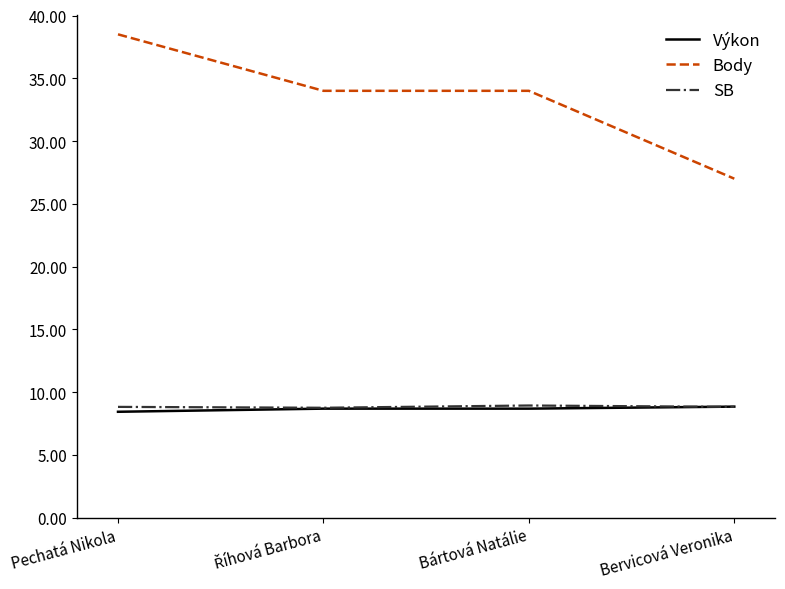

True or false: Body and Výkon cross at least once.

False